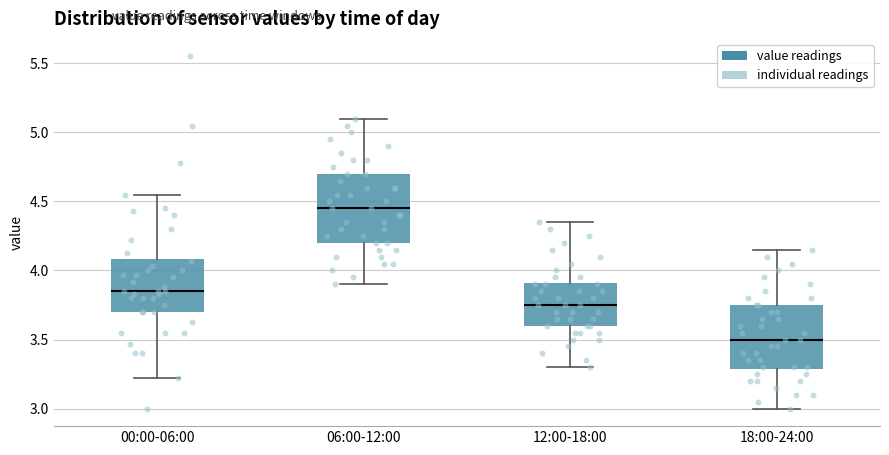

Reading left to right, transcribe this box plot: for each box, give where its median line is, the range the box spans, and where its two whiskers end, as read against the y-axis. The values are not printed on the chart, so give them approximately, as read against the axis.

00:00-06:00: median 3.85, box 3.70 to 4.10, whiskers 3.20 to 4.55
06:00-12:00: median 4.45, box 4.20 to 4.70, whiskers 3.90 to 5.10
12:00-18:00: median 3.75, box 3.60 to 3.90, whiskers 3.30 to 4.35
18:00-24:00: median 3.50, box 3.30 to 3.75, whiskers 3.00 to 4.15